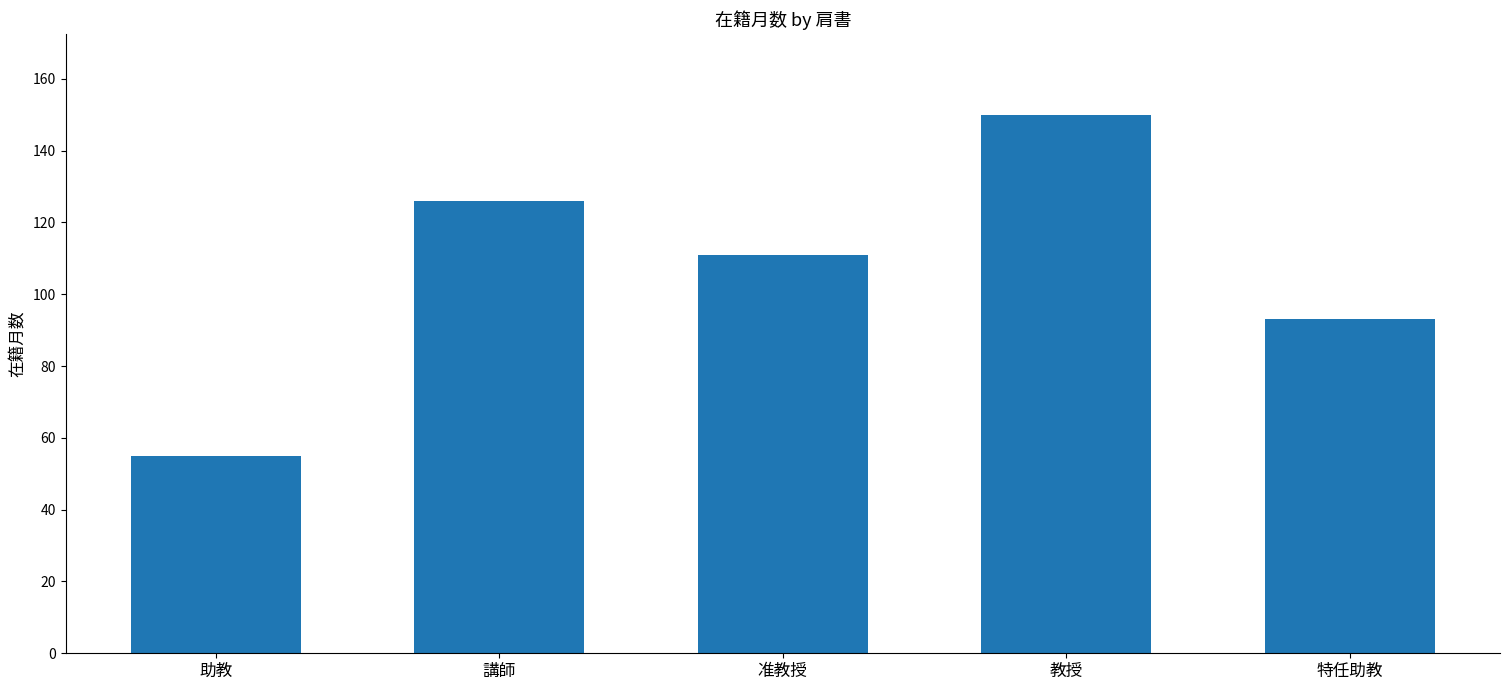

Reading left to right, list all the values displayed in this chart.

助教=55	講師=126	准教授=111	教授=150	特任助教=93